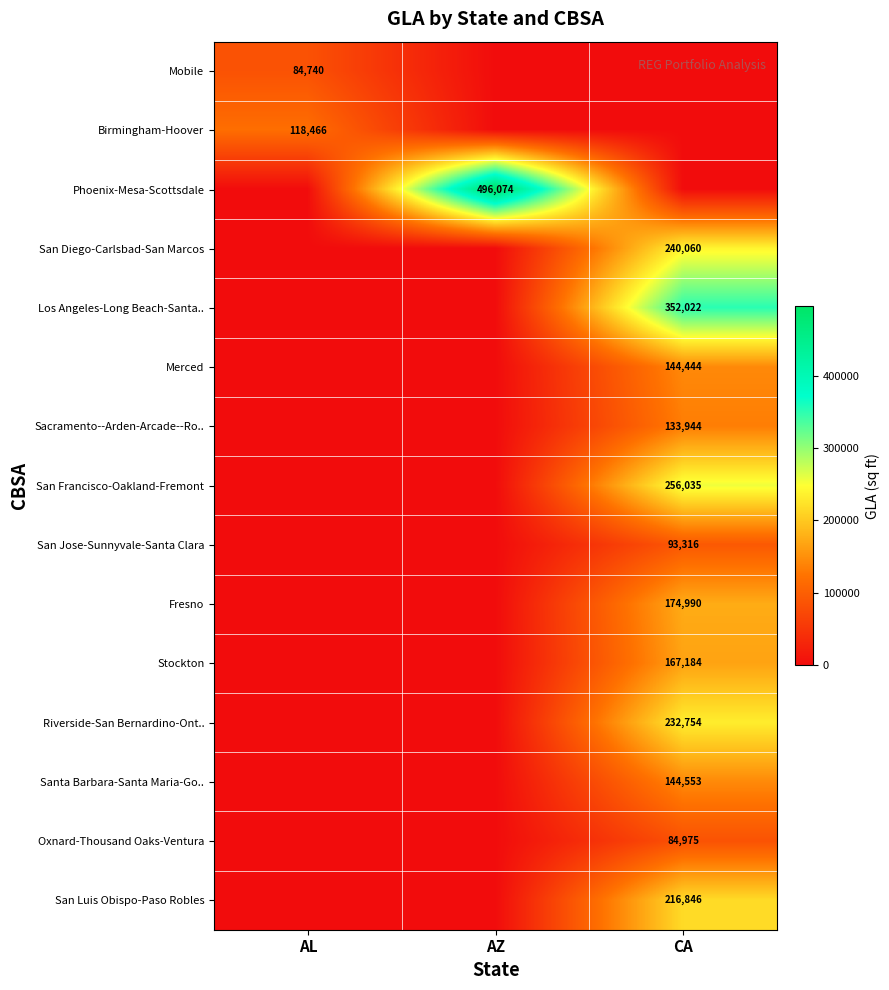

What is the sum of all Stockton values?

167184